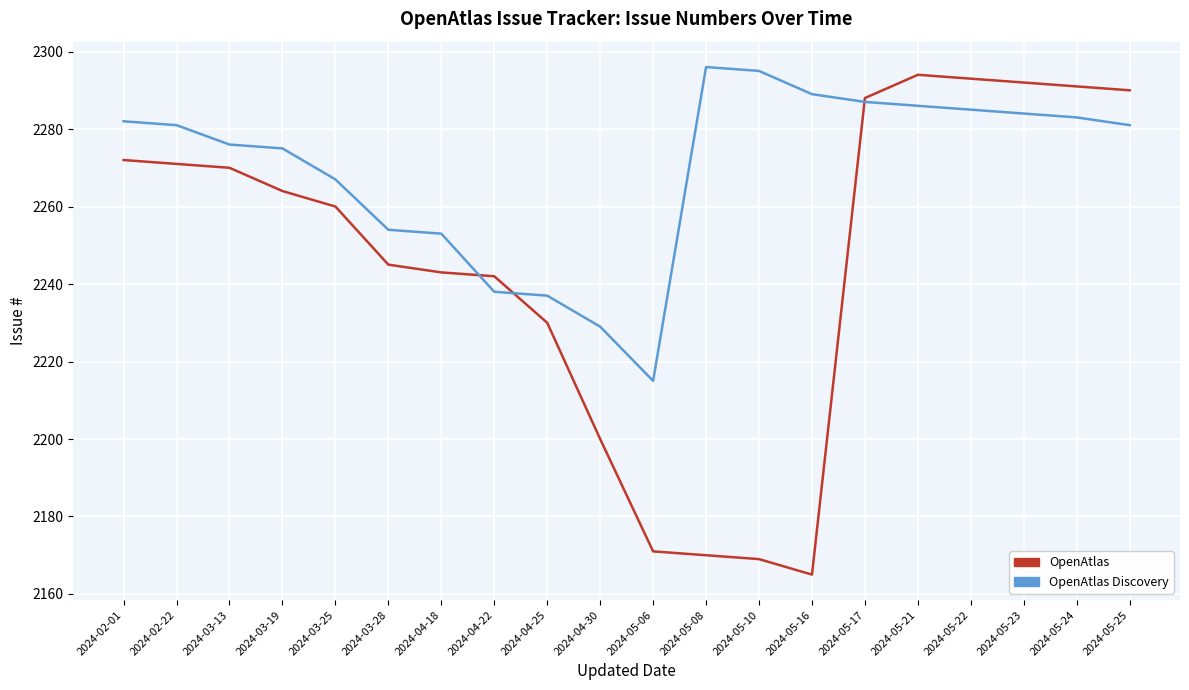

What position from the right is 2024-02-22?

19